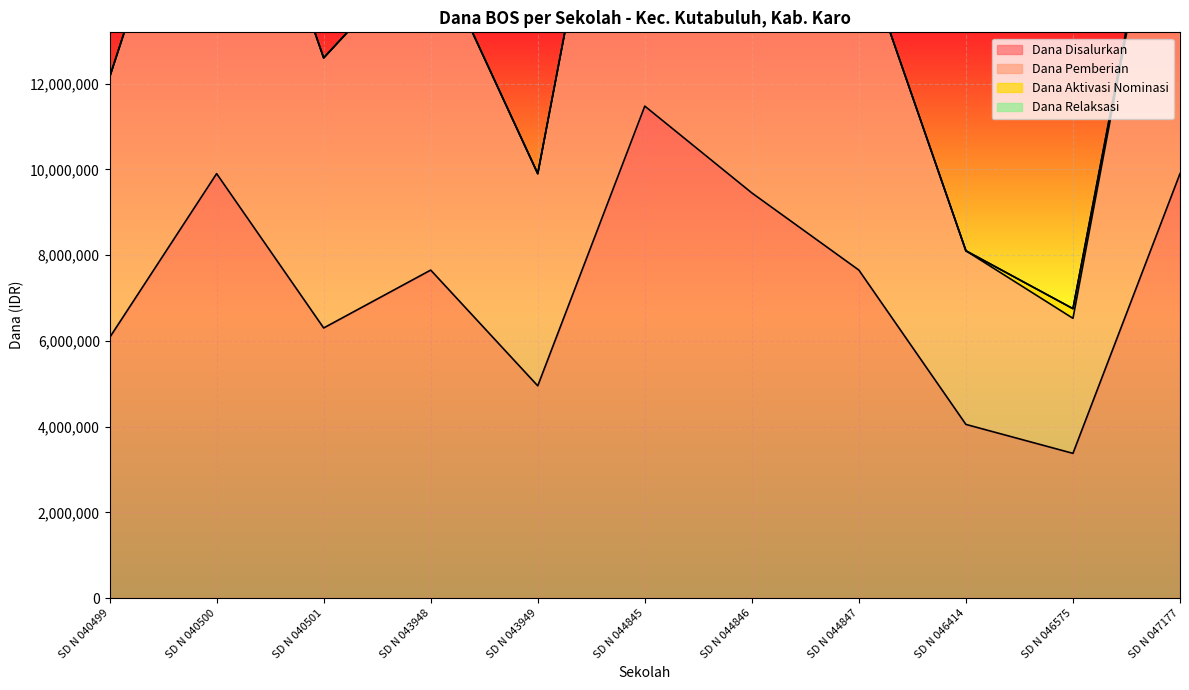

Between SD N 040499 and SD N 043948, which series saw the biggest shift?

Dana Pemberian